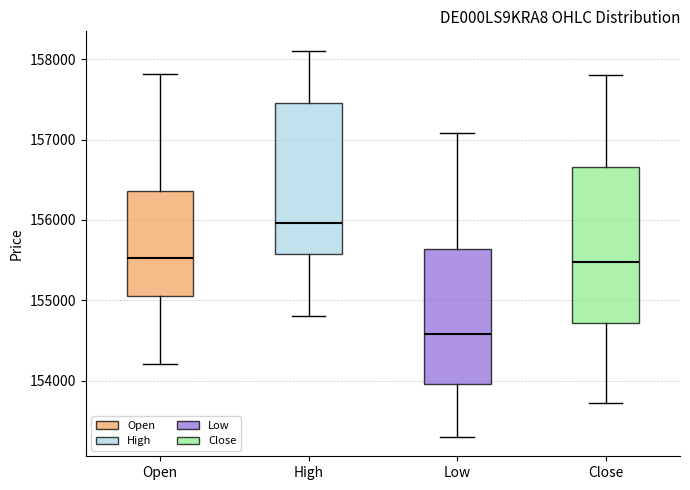

Reading left to right, read every box against the y-axis: the position of its median line, the range the box covers, and the ends of its whiskers. The values are not printed on the chart, so give them approximately, as read against the axis.

Open: median 155500, box 155100 to 156400, whiskers 154200 to 157800
High: median 156000, box 155600 to 157500, whiskers 154800 to 158100
Low: median 154600, box 154000 to 155600, whiskers 153300 to 157100
Close: median 155500, box 154700 to 156700, whiskers 153700 to 157800